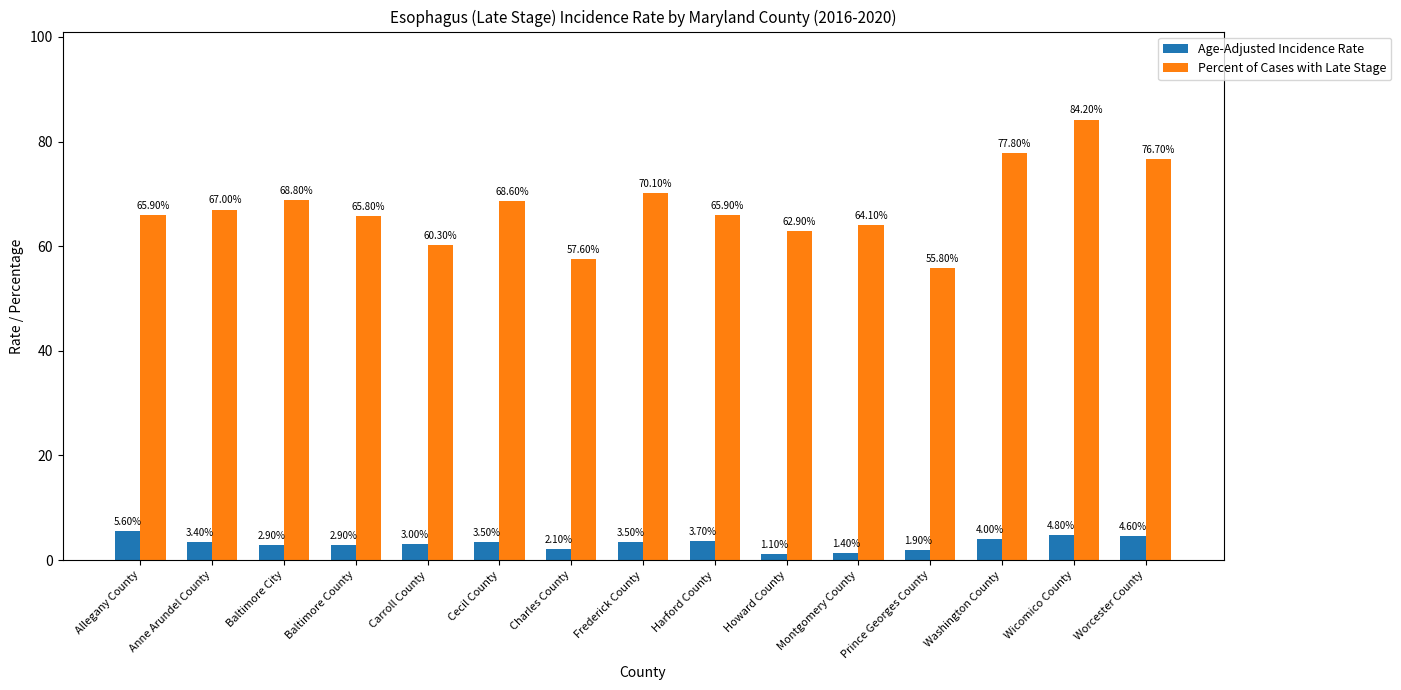

At how many categories does at least one series exceed 20?

15